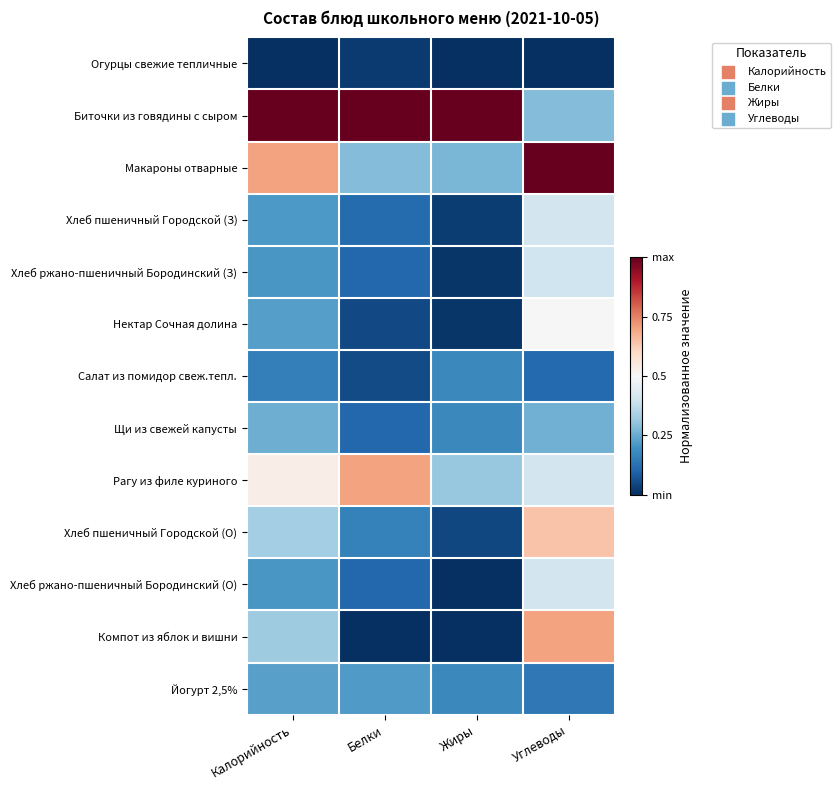

Reading left to right, what are all the values shown in this chart?

Огурцы свежие тепличные: Калорийность=0.0	Белки=0.0	Жиры=0.0	Углеводы=0.0
Биточки из говядины с сыром: Калорийность=1.0	Белки=1.0	Жиры=1.0	Углеводы=0.3
Макароны отварные: Калорийность=0.7	Белки=0.3	Жиры=0.3	Углеводы=1.0
Хлеб пшеничный Городской (З): Калорийность=0.2	Белки=0.1	Жиры=0.0	Углеводы=0.4
Хлеб ржано-пшеничный Бородинский (З): Калорийность=0.2	Белки=0.1	Жиры=0.0	Углеводы=0.4
Нектар Сочная долина: Калорийность=0.2	Белки=0.0	Жиры=0.0	Углеводы=0.5
Салат из помидор свеж.тепл.: Калорийность=0.2	Белки=0.1	Жиры=0.2	Углеводы=0.1
Щи из свежей капусты: Калорийность=0.3	Белки=0.1	Жиры=0.2	Углеводы=0.3
Рагу из филе куриного: Калорийность=0.5	Белки=0.7	Жиры=0.3	Углеводы=0.4
Хлеб пшеничный Городской (О): Калорийность=0.3	Белки=0.2	Жиры=0.0	Углеводы=0.6
Хлеб ржано-пшеничный Бородинский (О): Калорийность=0.2	Белки=0.1	Жиры=0.0	Углеводы=0.4
Компот из яблок и вишни: Калорийность=0.3	Белки=0.0	Жиры=0.0	Углеводы=0.7
Йогурт 2,5%: Калорийность=0.2	Белки=0.2	Жиры=0.2	Углеводы=0.1